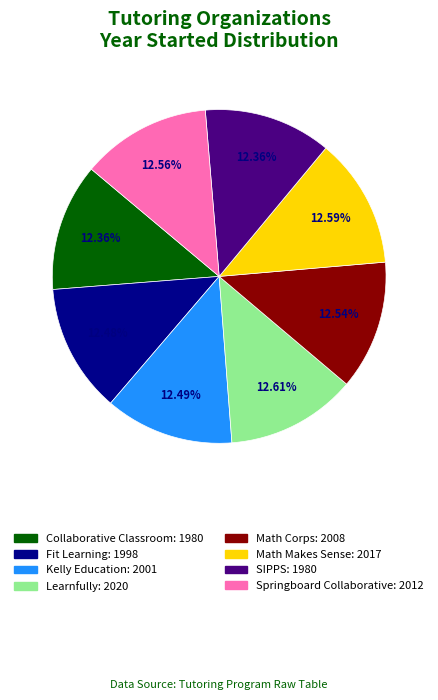

Is there any slice that represents more than half of the pie?

No